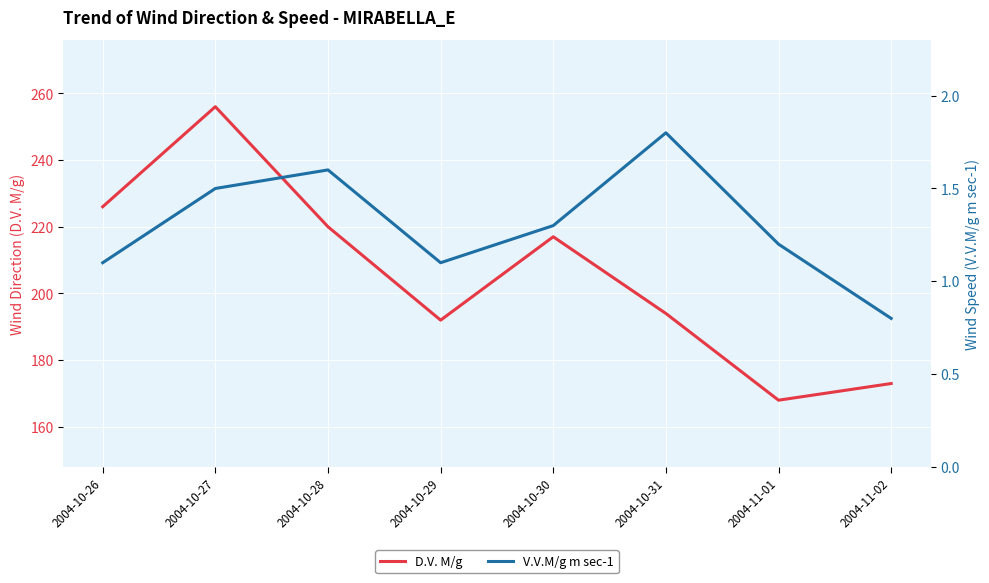

Reading left to right, transcribe all the data shown in this chart.

D.V. M/g: 2004-10-26=226.0	2004-10-27=256.0	2004-10-28=220.0	2004-10-29=192.0	2004-10-30=217.0	2004-10-31=194.0	2004-11-01=168.0	2004-11-02=173.0
V.V.M/g m sec-1: 2004-10-26=1.1	2004-10-27=1.5	2004-10-28=1.6	2004-10-29=1.1	2004-10-30=1.3	2004-10-31=1.8	2004-11-01=1.2	2004-11-02=0.8